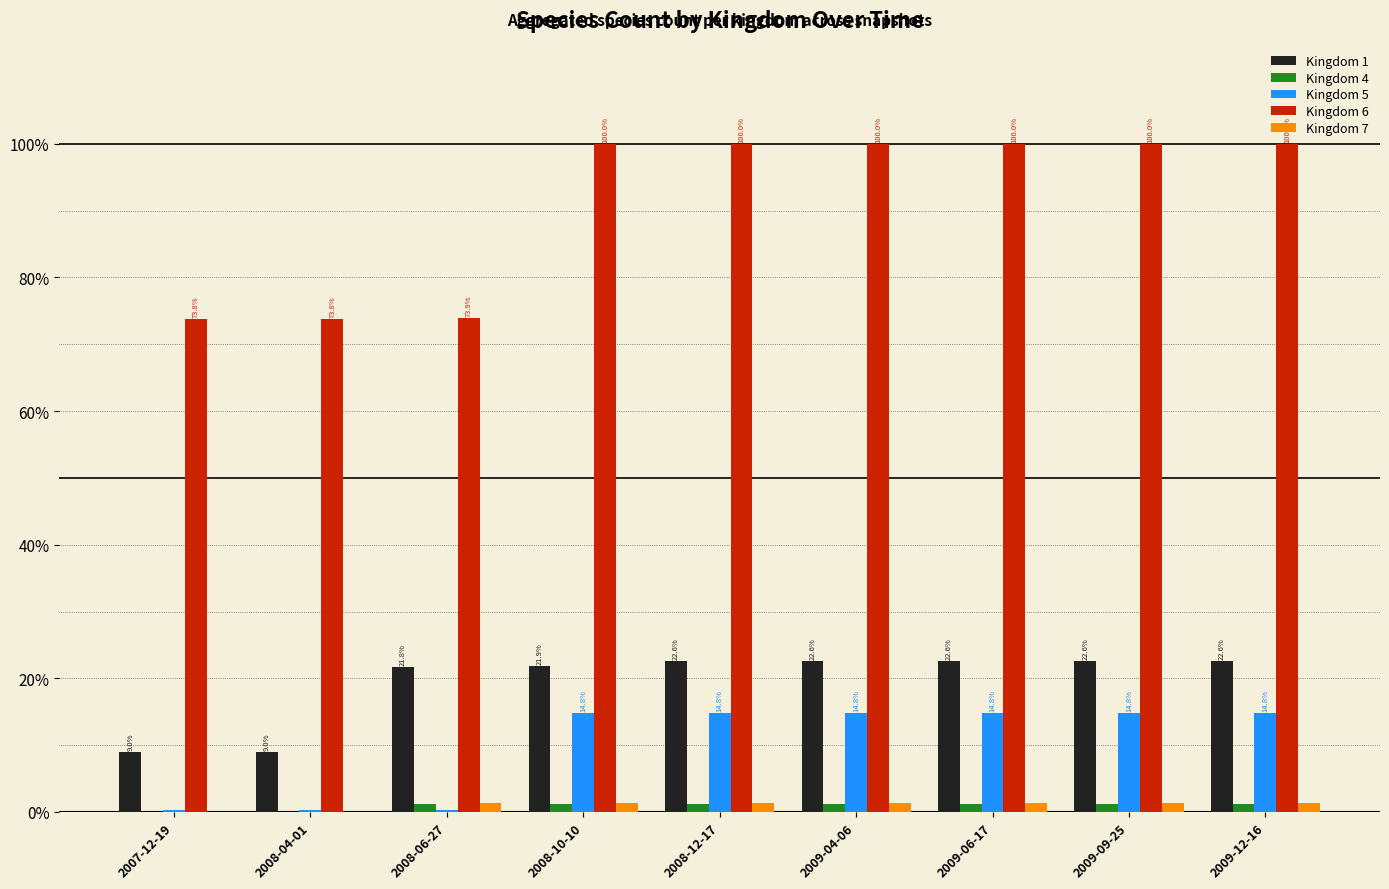

What is the highest value of the Kingdom 1 series?

22.6